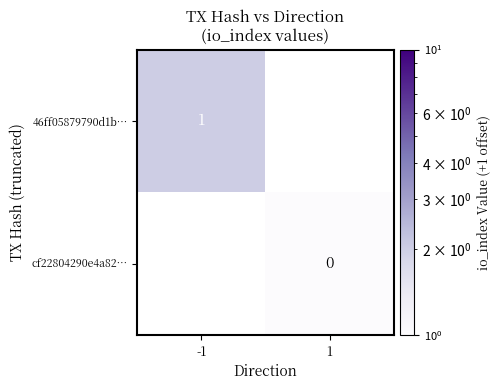

True or false: 46ff05879790d1b… has a value of 1 at -1.

True